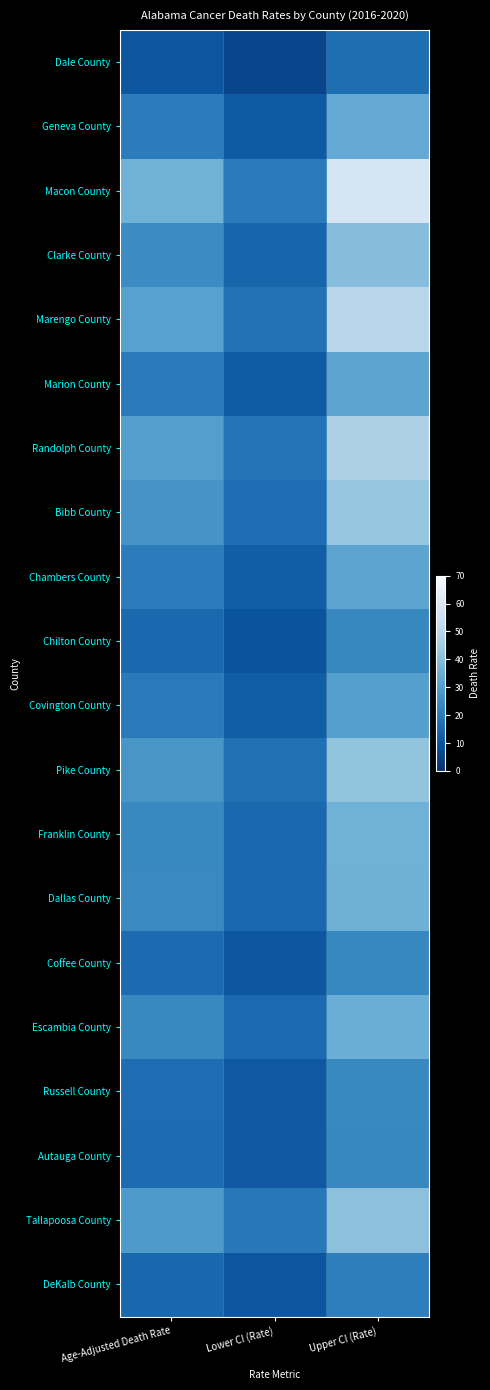

What is the difference between the highest and lowest values at Upper CI (Rate)?

41.3